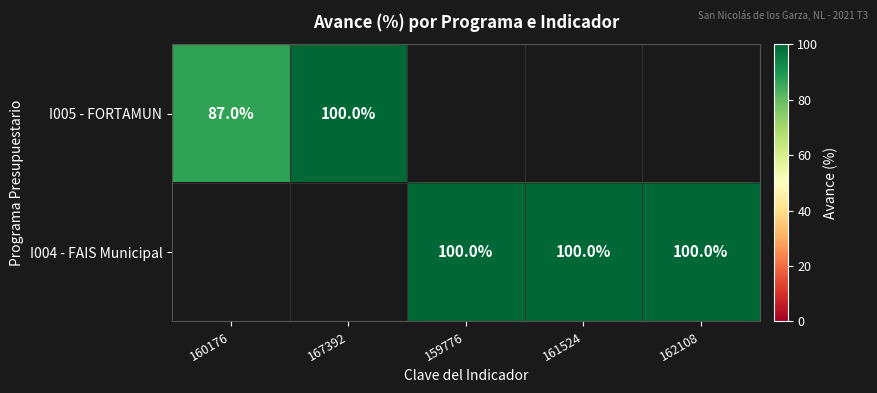

The value of I004 - FAIS Municipal at 161524 is 100. True or false?

True